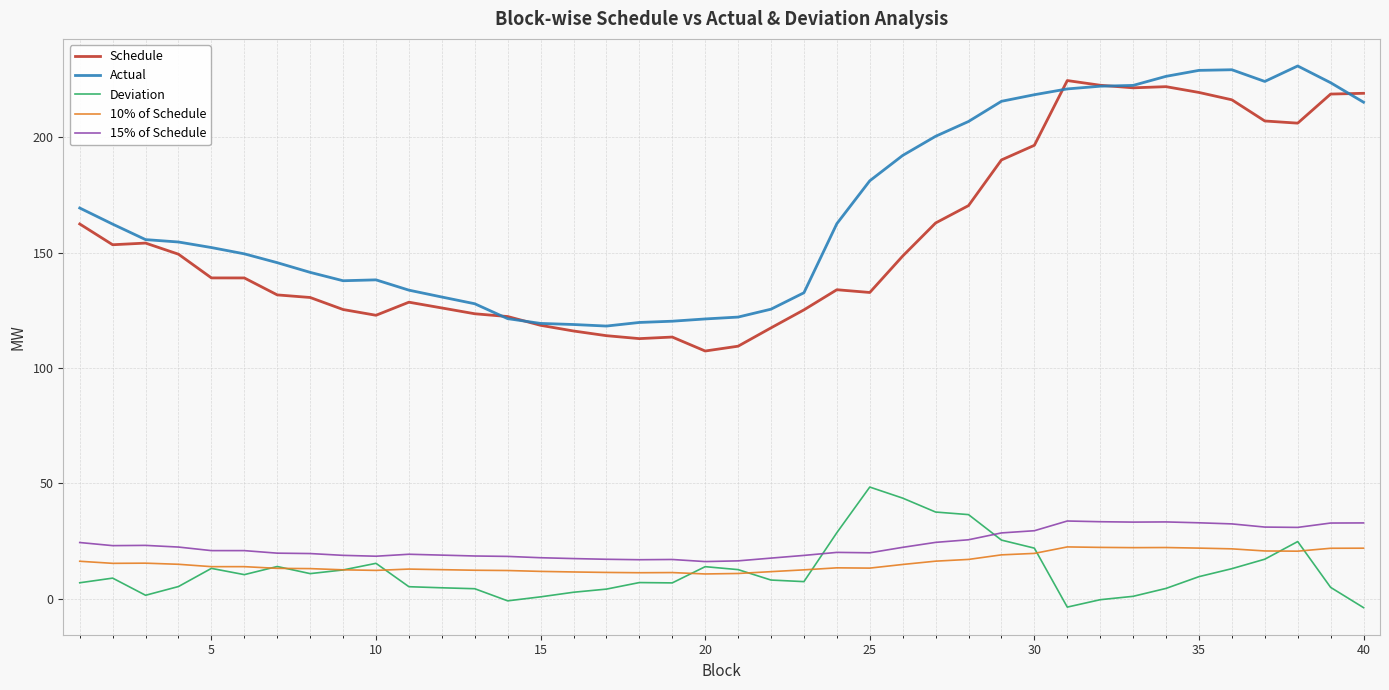

What is the maximum value for Deviation?

48.4